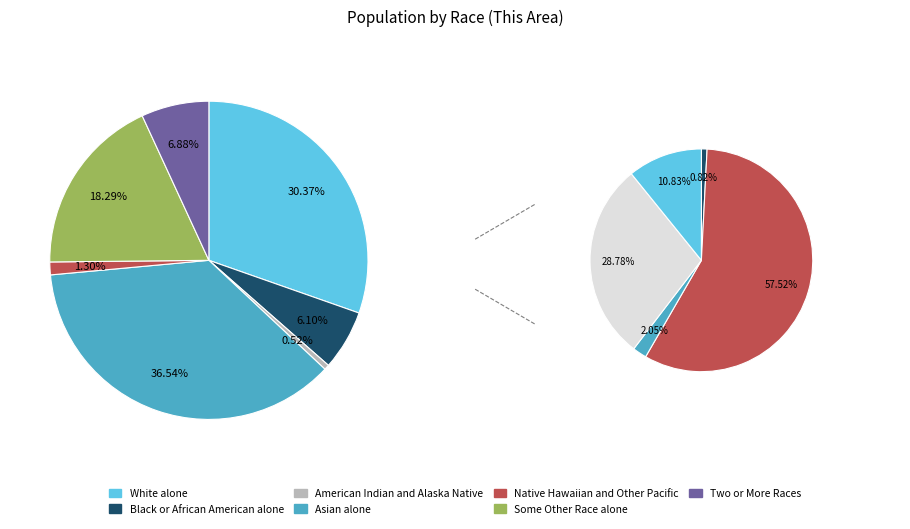

How many segments does this pie chart have?

7